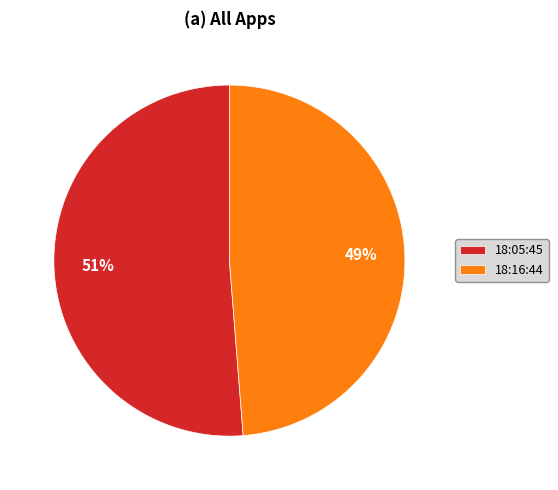

Is the sum of 18:16:44 and 18:05:45 greater than half?

Yes